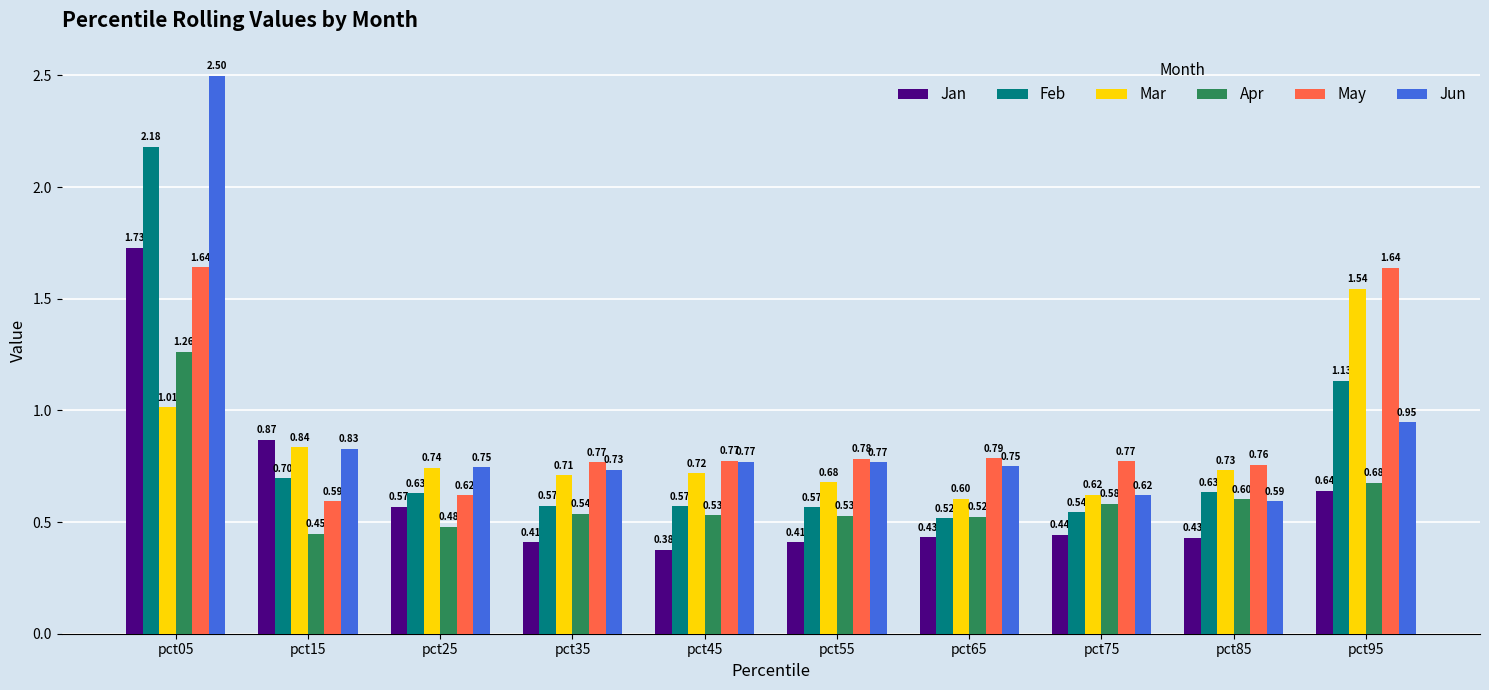

Is the value of May at pct85 greater than the value of Mar at pct25?

Yes